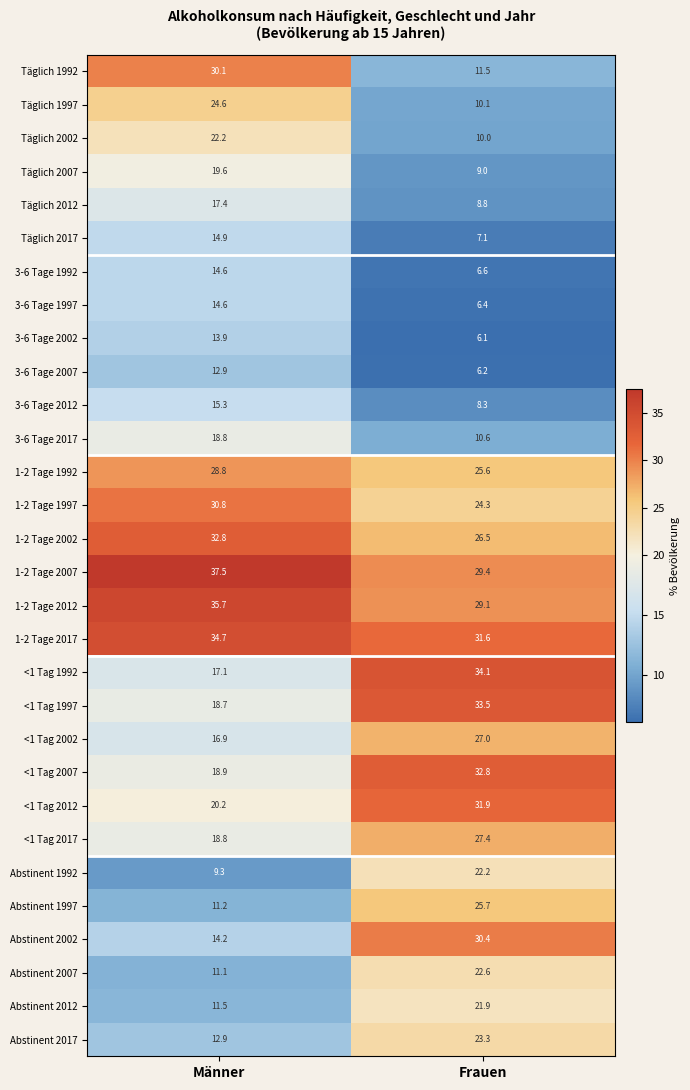

At how many categories does at least one series exceed 14?

2